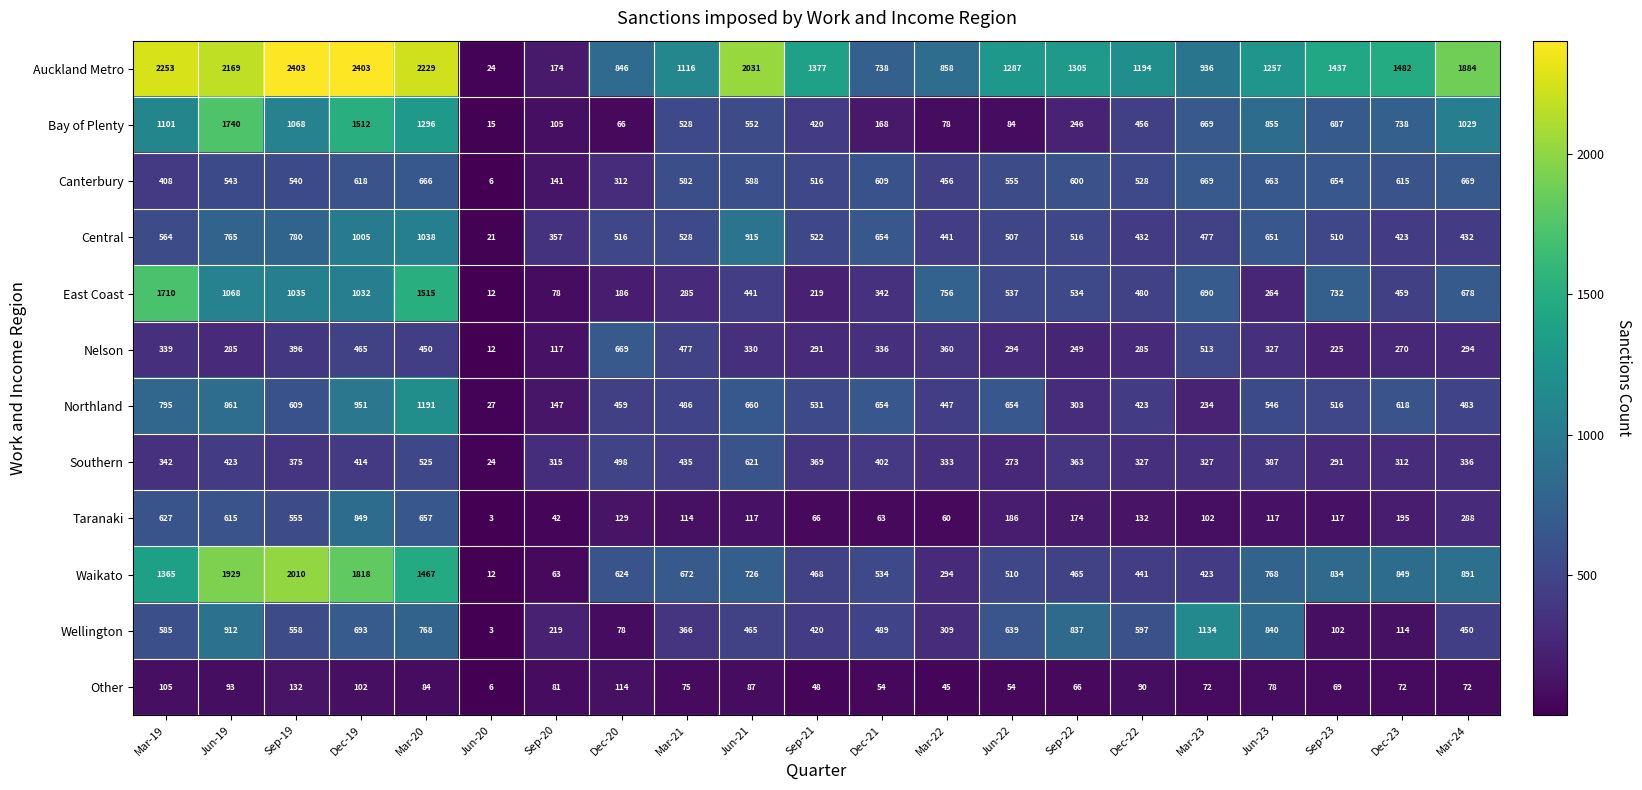

Which series has the largest total across all categories?

Auckland Metro